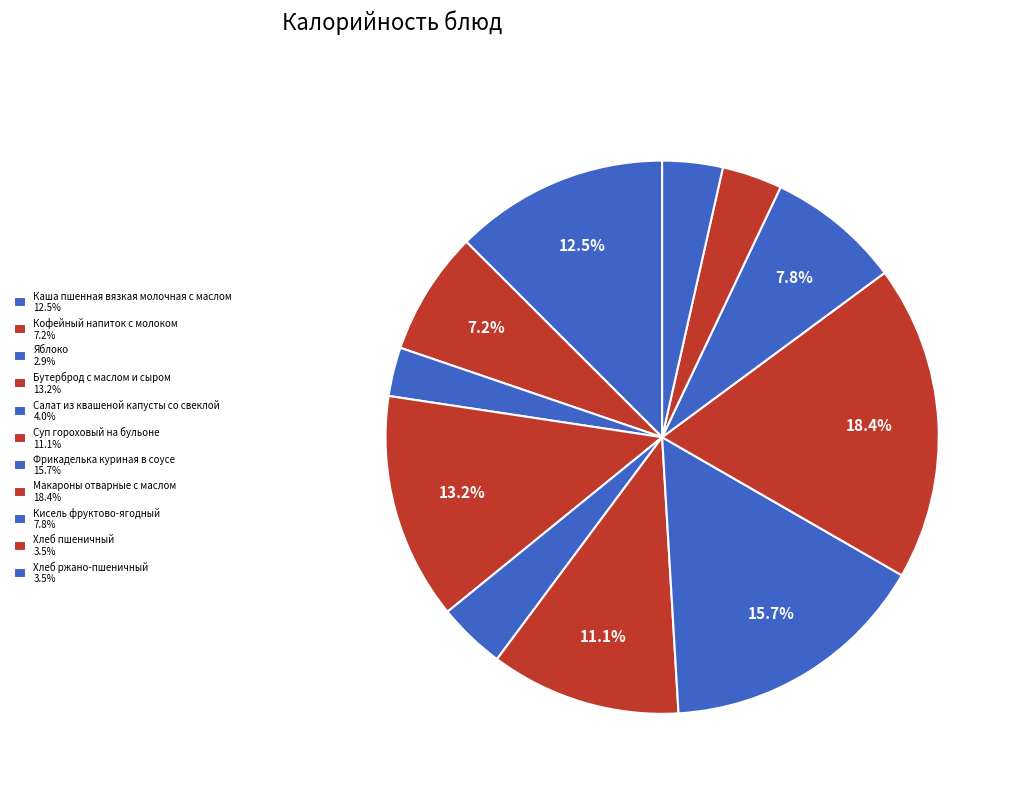

How many slices are in this pie chart?

11